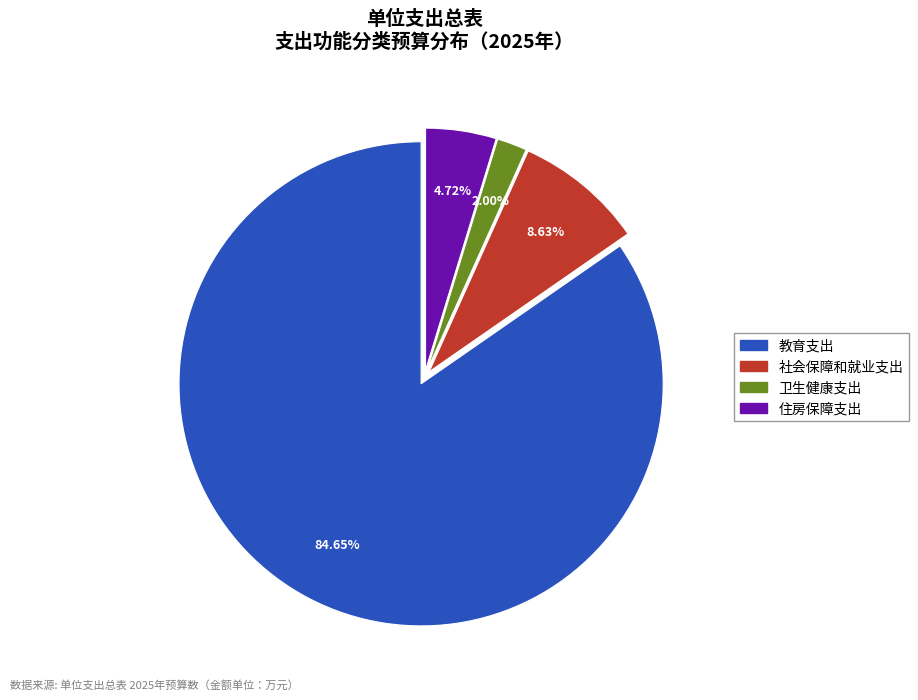

To the nearest percent, what is the difference between the 教育支出 and 卫生健康支出 slice percentages?

83%